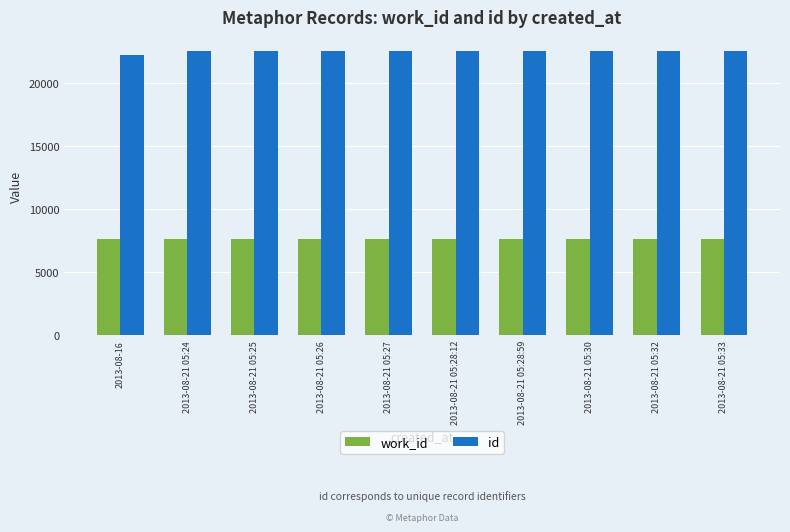

What is the difference between the id values at 2013-08-21 05:26 and 2013-08-21 05:30?

4